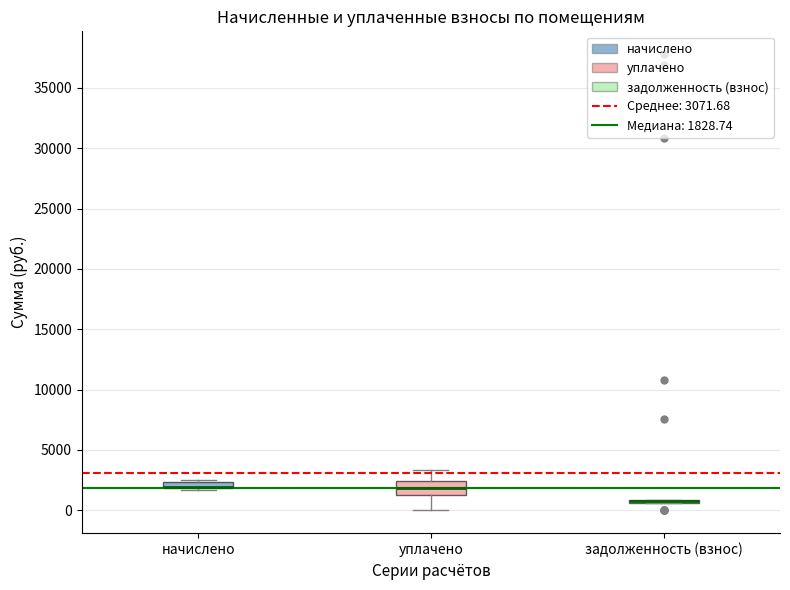

Which box is the tallest, from its lower edge to its upper edge?

уплачено